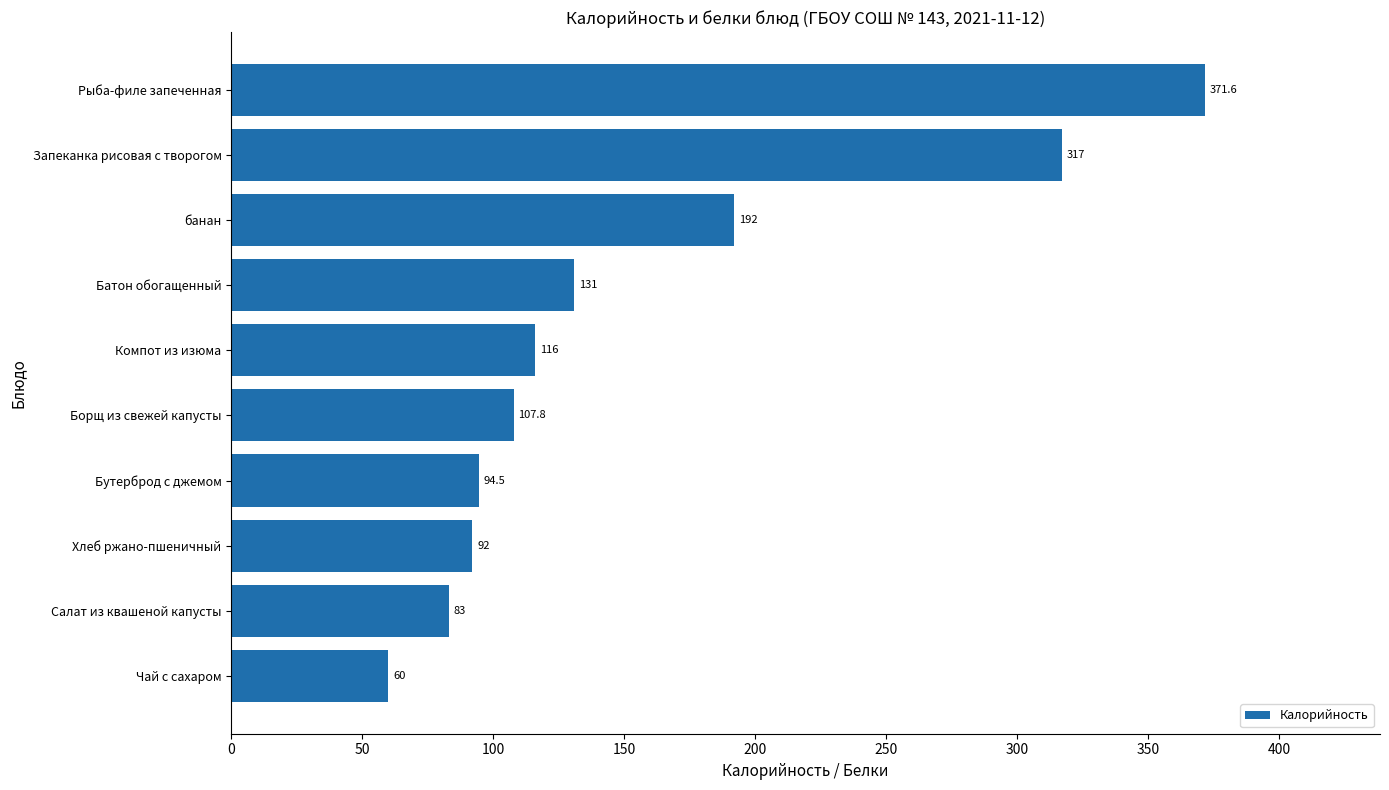

Which has a higher value, банан or Батон обогащенный?

банан